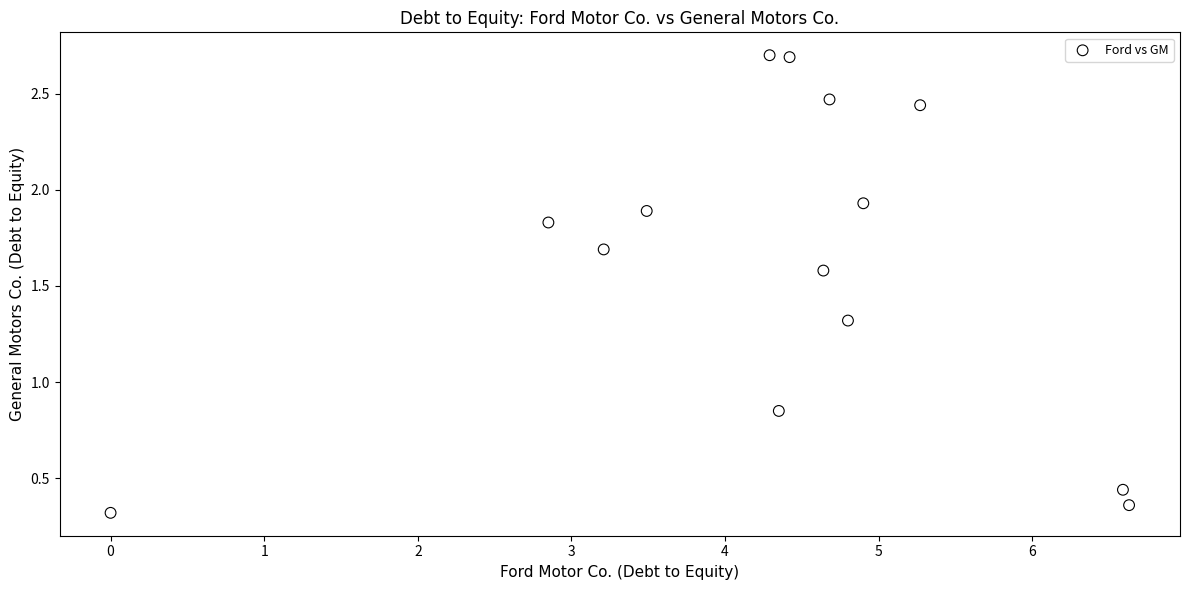

What is the range of X values (max minus min)?

6.6